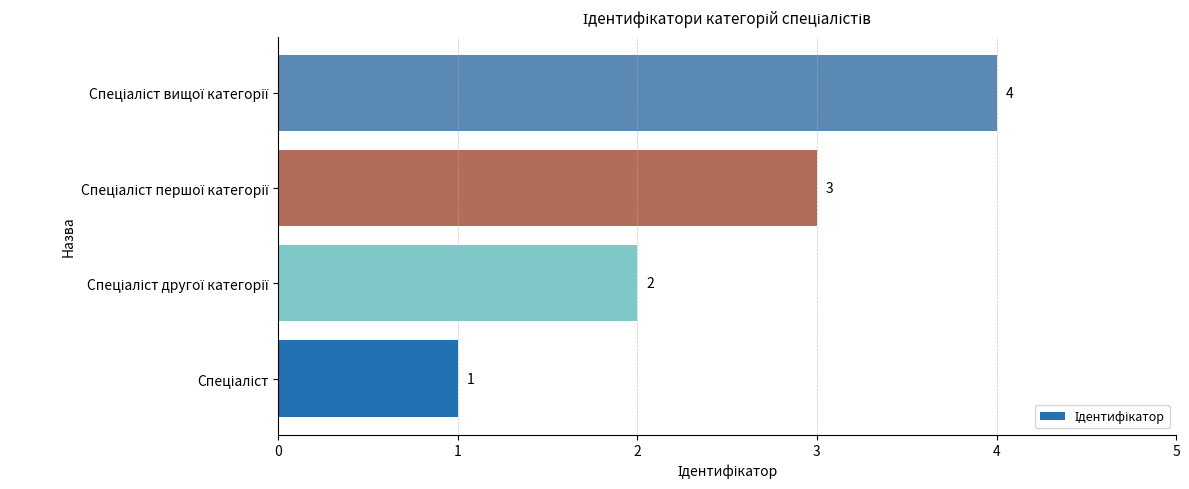

What is the greatest value displayed?

4